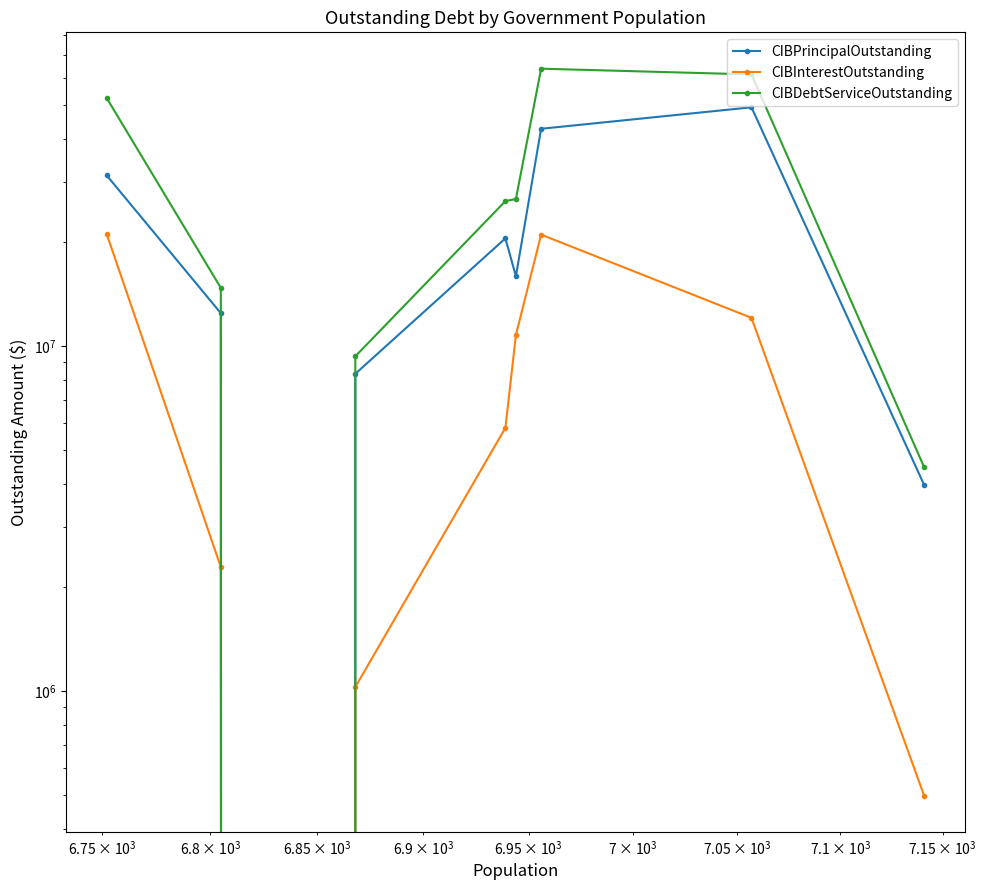

Which series has the largest total across all categories?

CIBDebtServiceOutstanding